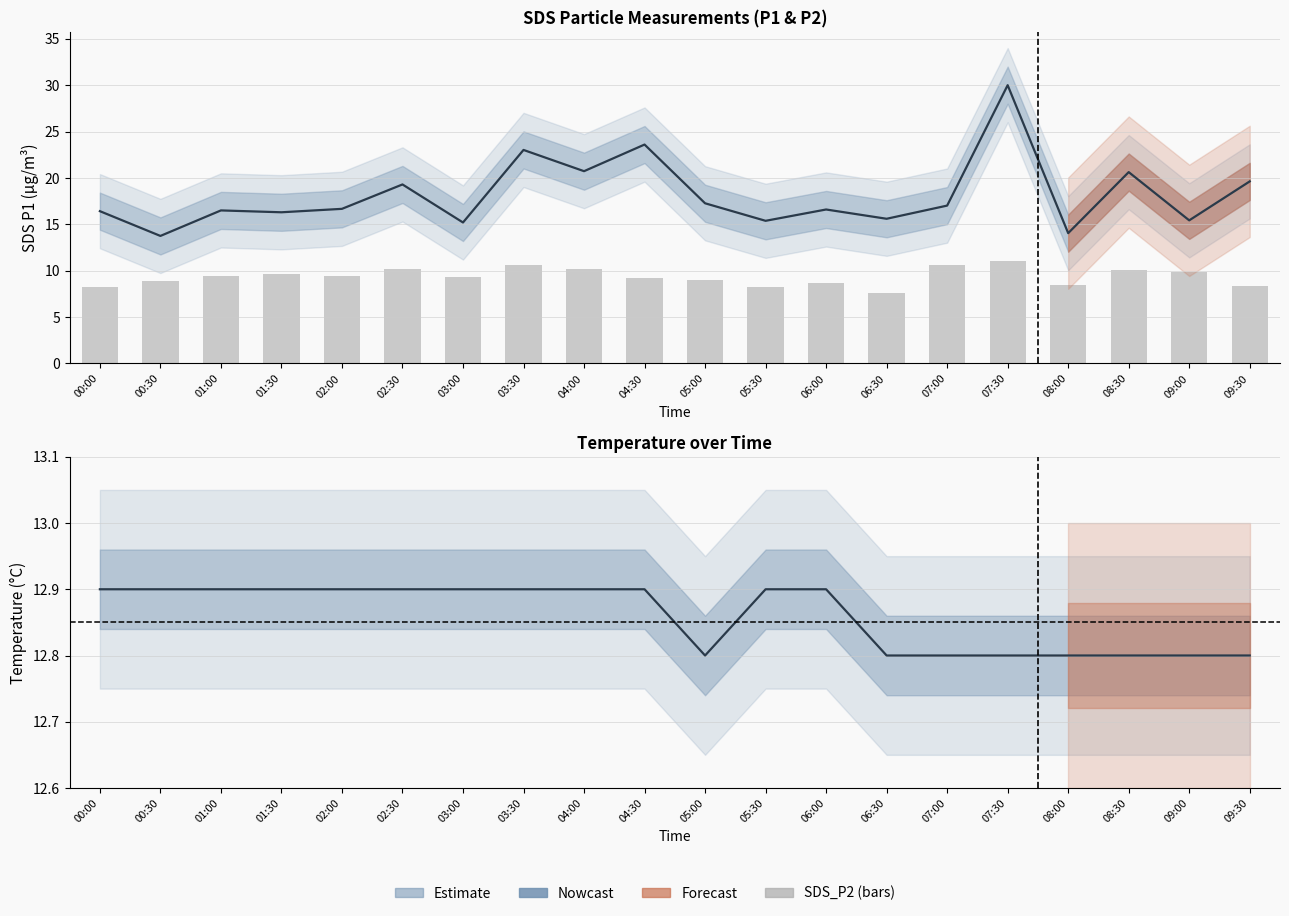

Between 01:30 and 08:30, which series saw the biggest shift?

SDS_P1